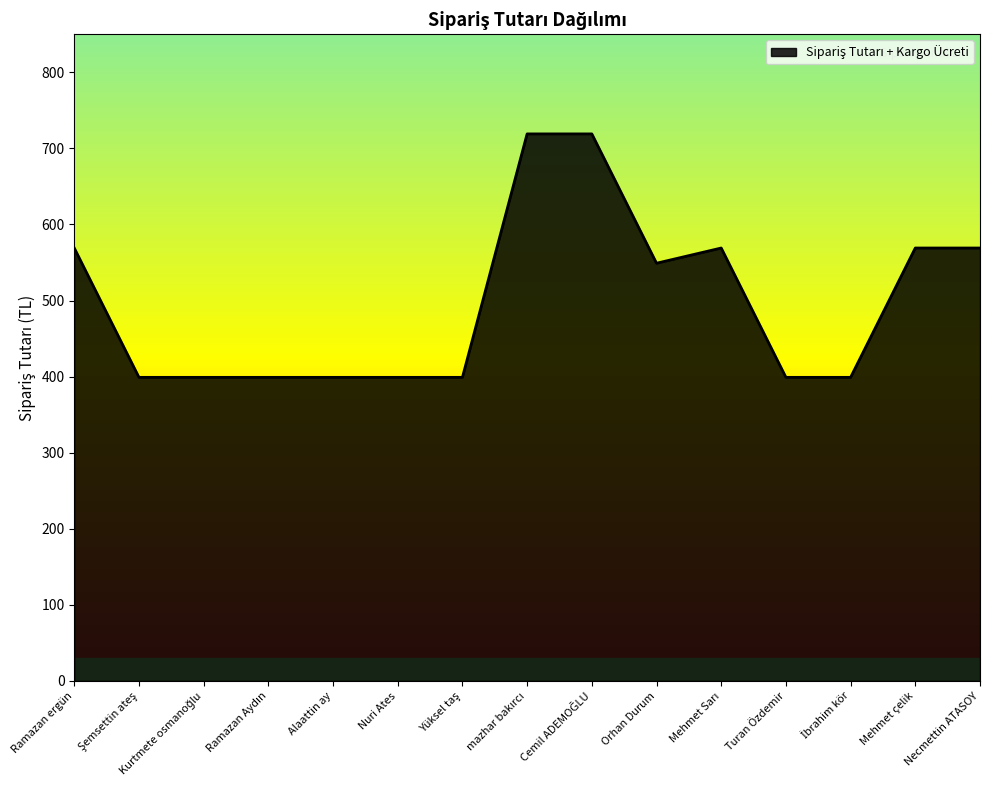

The value at Necmettin ATASOY is 224. True or false?

False